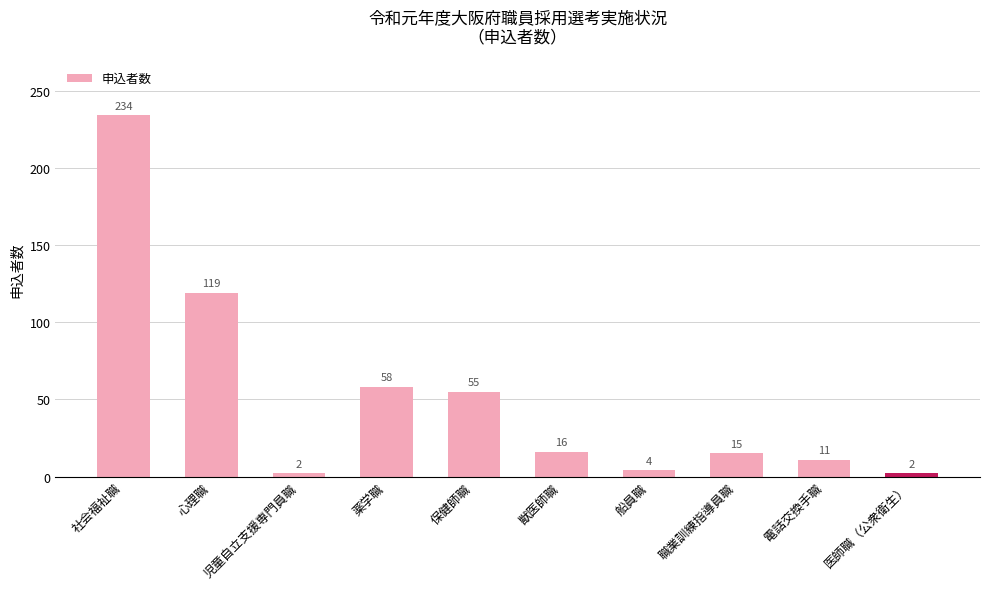

How many bars are there in total?

10